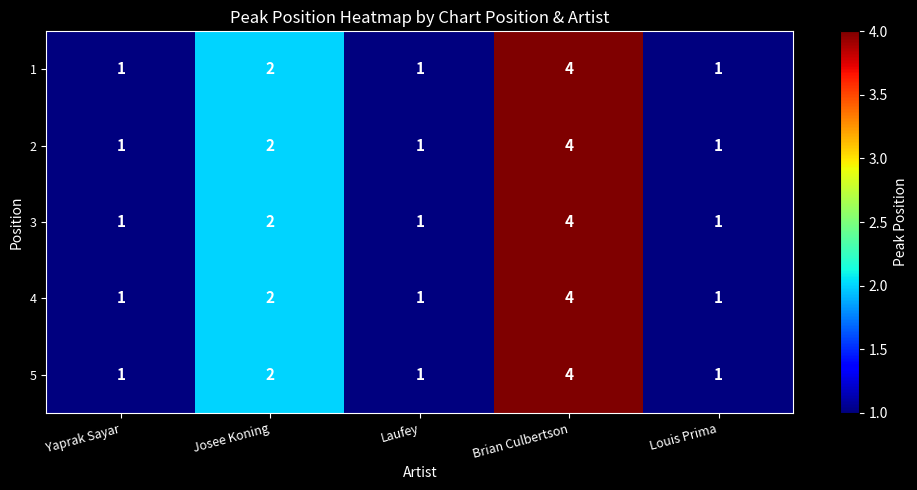

What is the highest value of the 3 series?

4